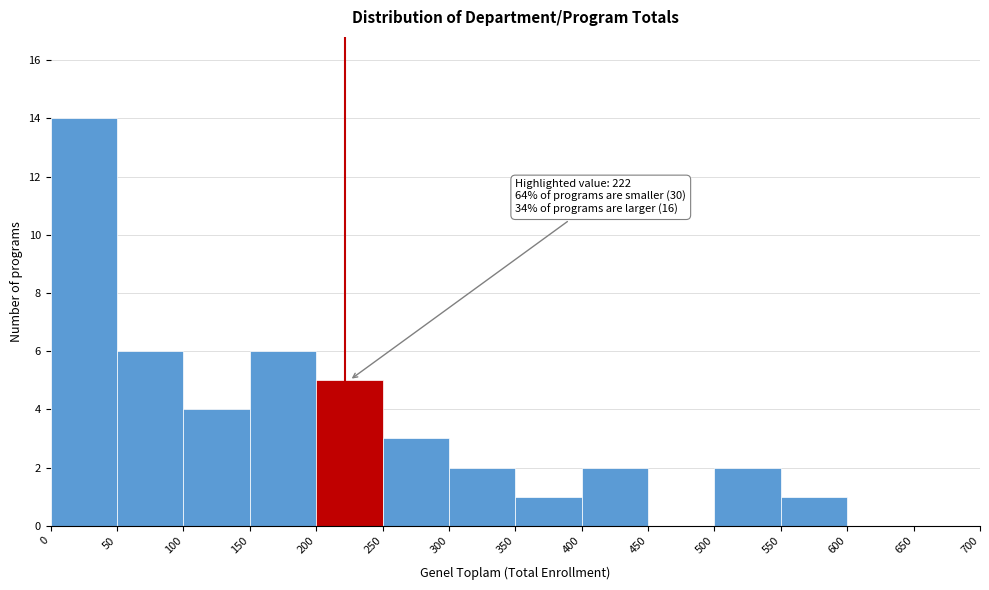

Which range on the x-axis has the tallest bar?

0 to 50